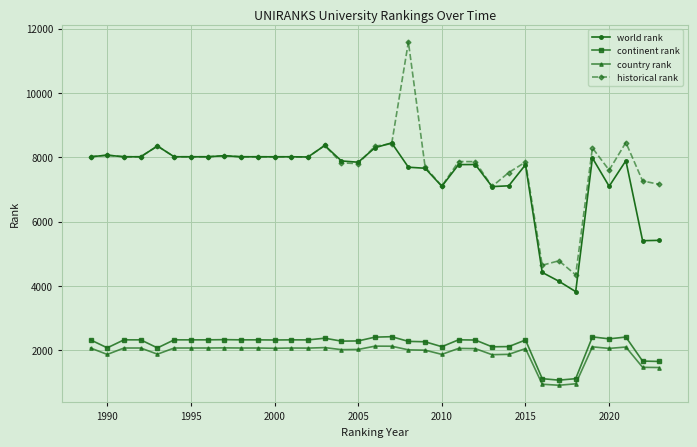

Does the chart display data point markers on the line(s)?

Yes